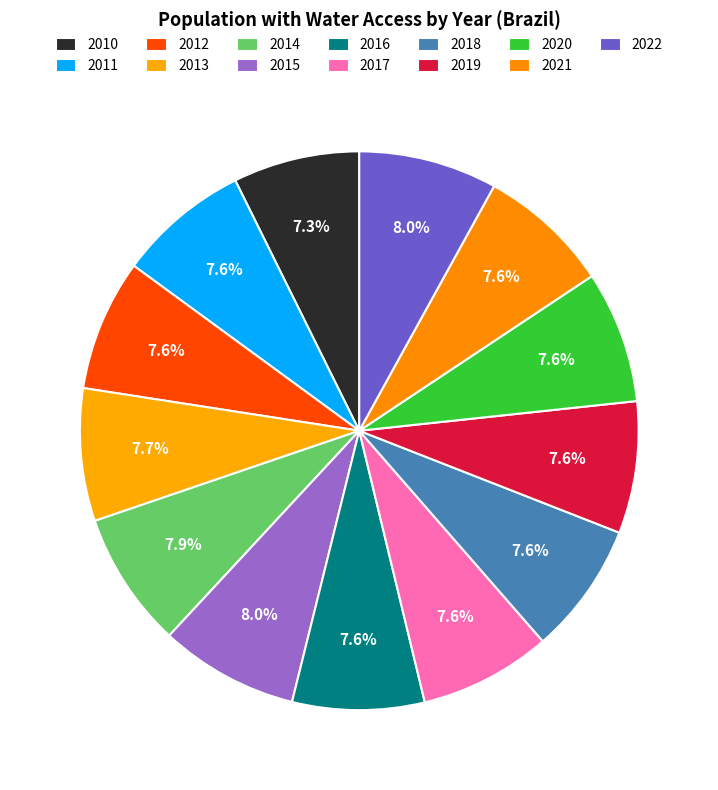

How many slices are in this pie chart?

13